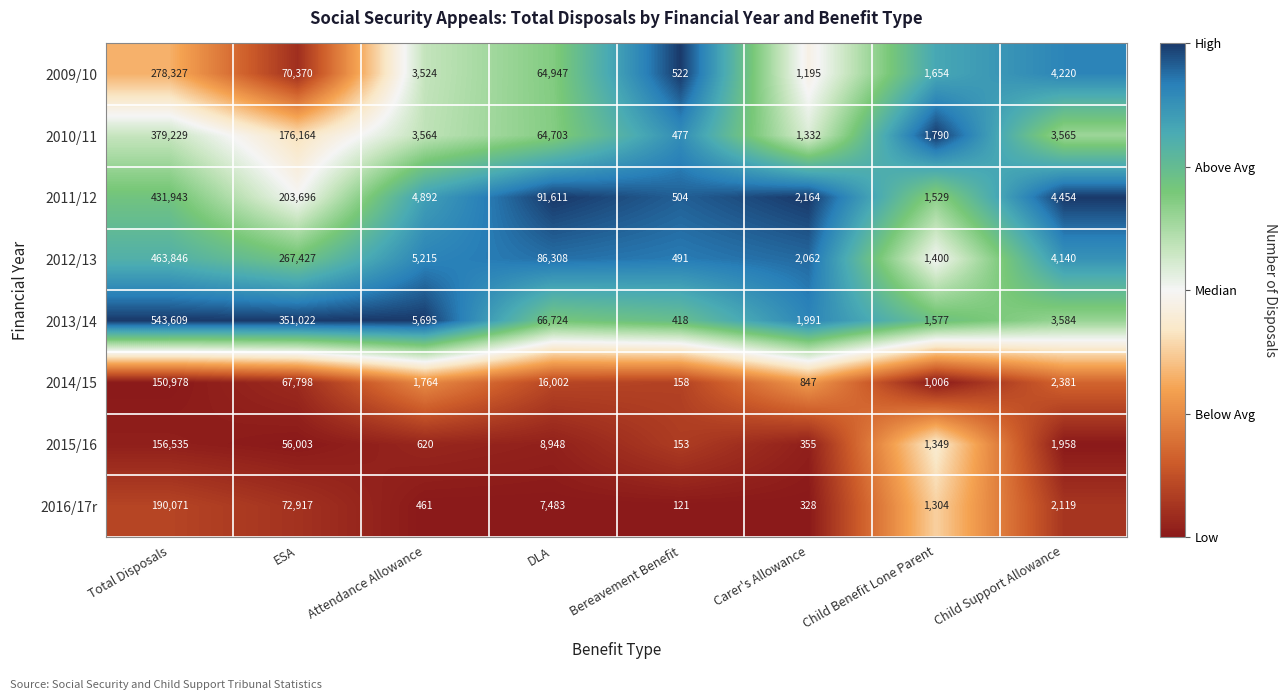

Read the 2009/10 value at Attendance Allowance, to the nearest 50.

3500